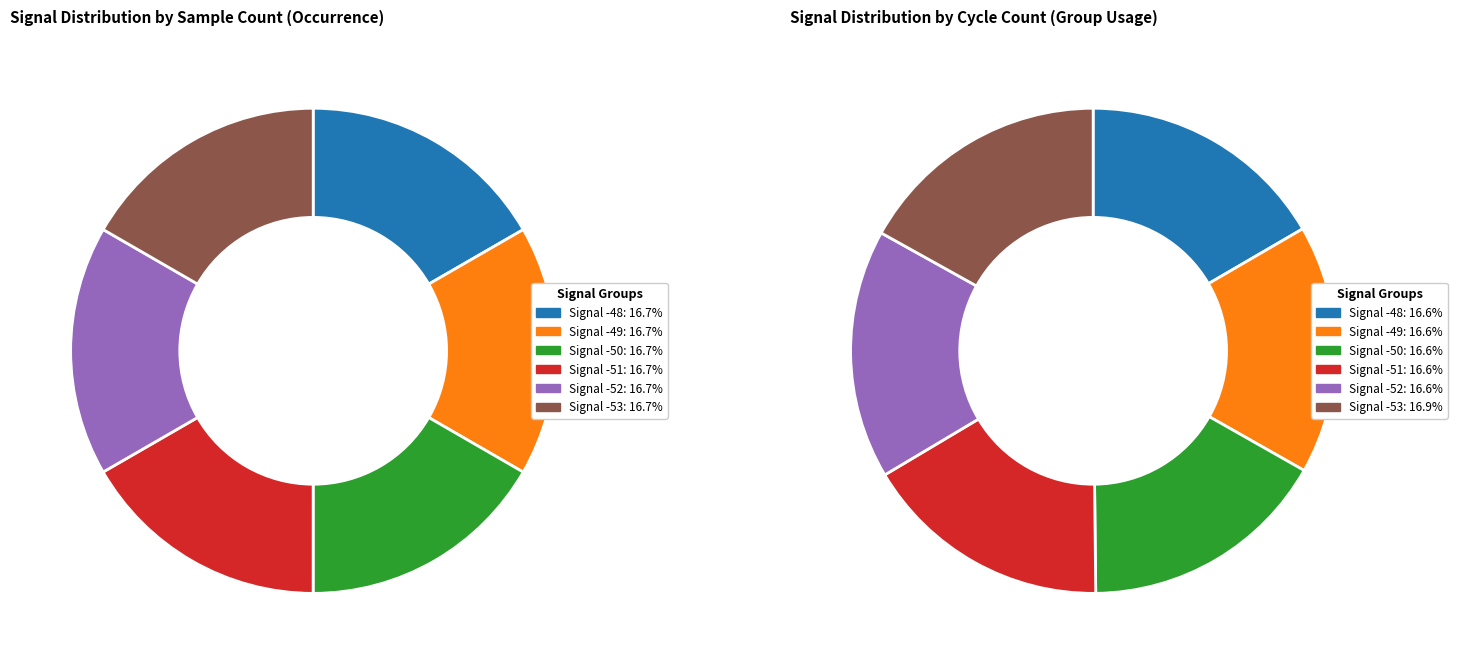

Count the number of slices in the pie.

6